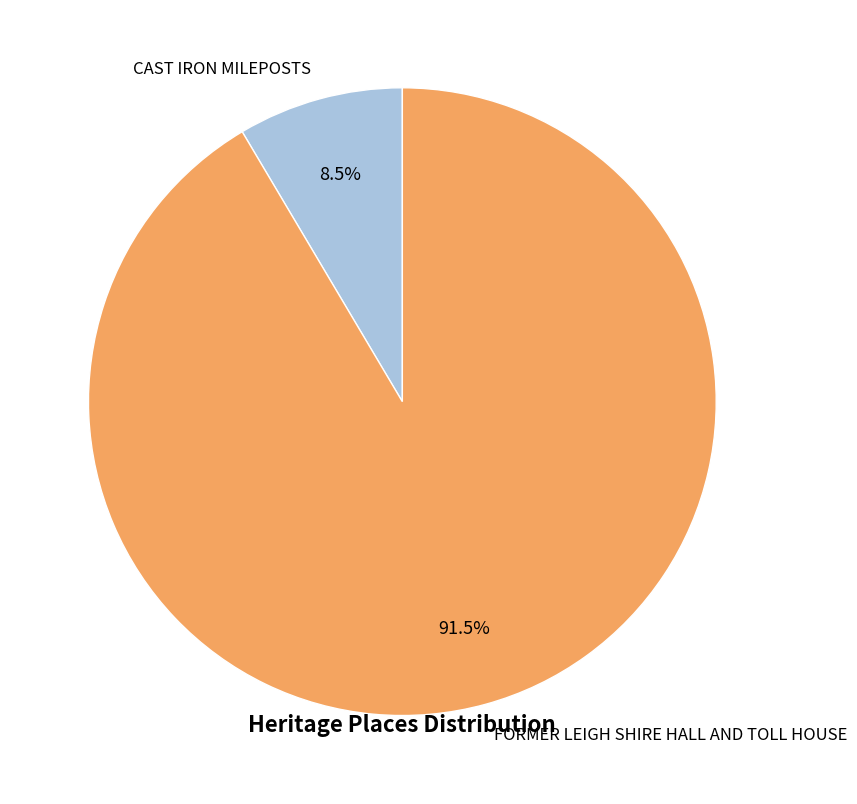

Is it true that FORMER LEIGH SHIRE HALL AND TOLL HOUSE is 99% of the pie?

False